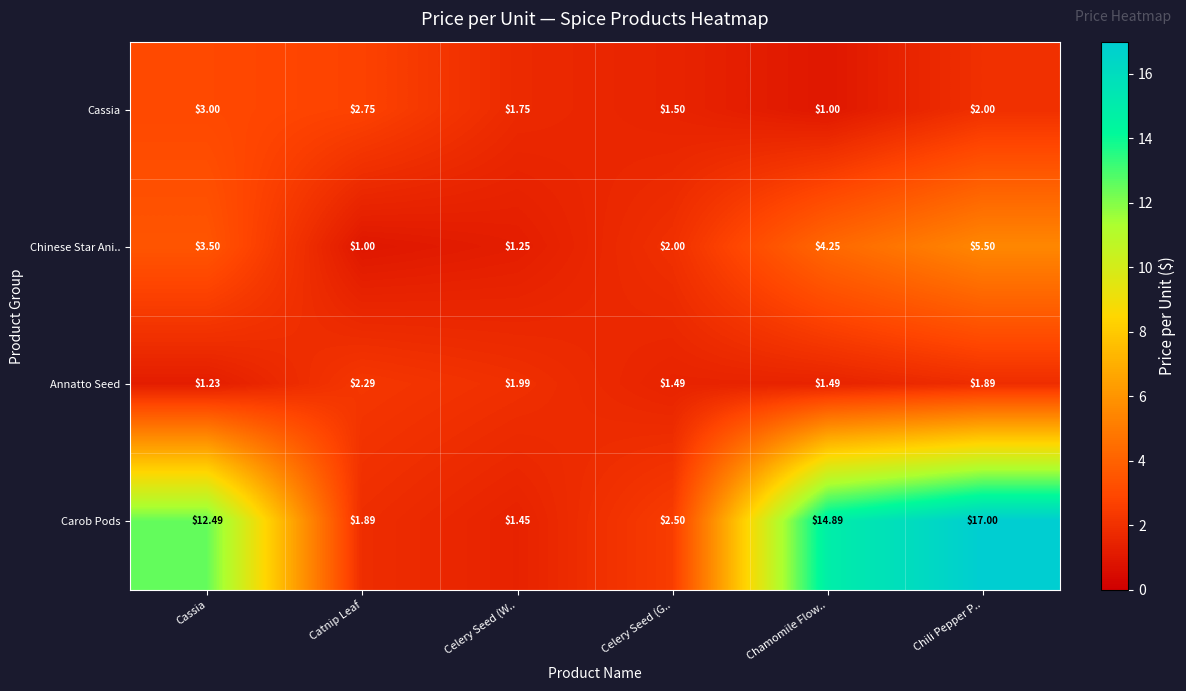

List the series in order of their peak value, lowest first.

Annatto Seed, Cassia, Chinese Star Ani.., Carob Pods